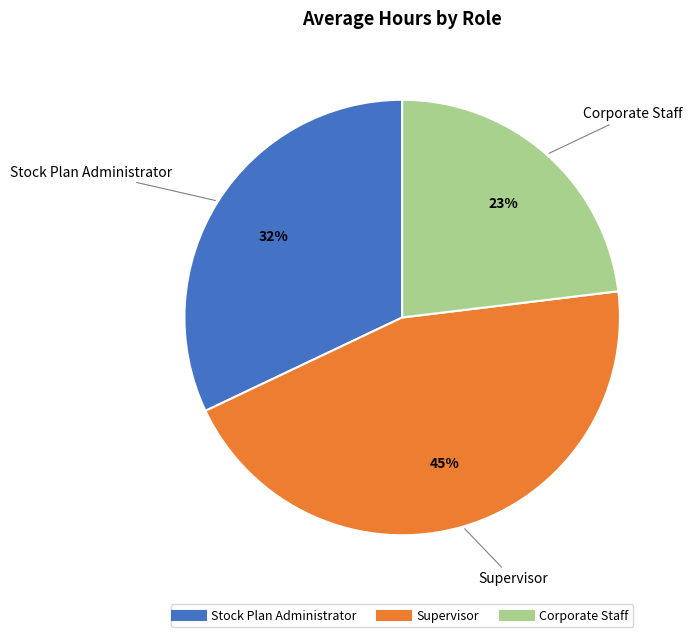

How many slices are in this pie chart?

3